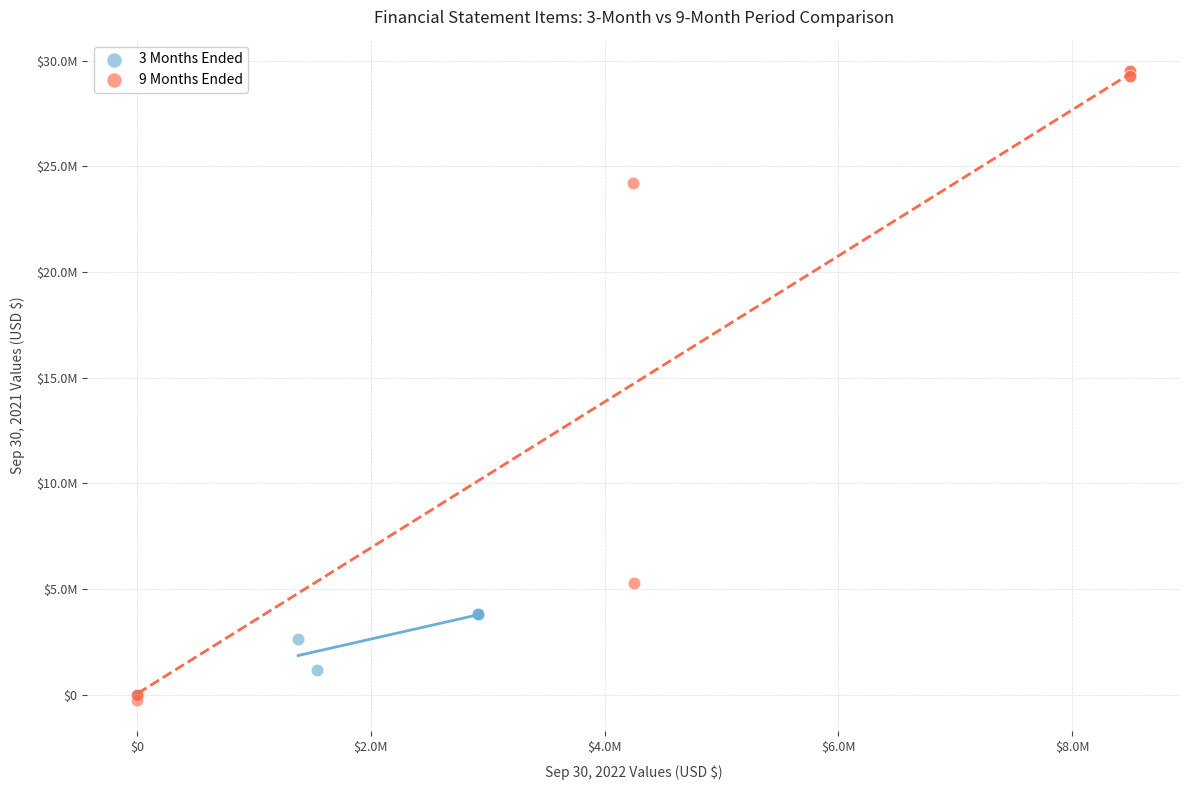

What are all the series names shown in the legend?

3 Months Ended, 9 Months Ended